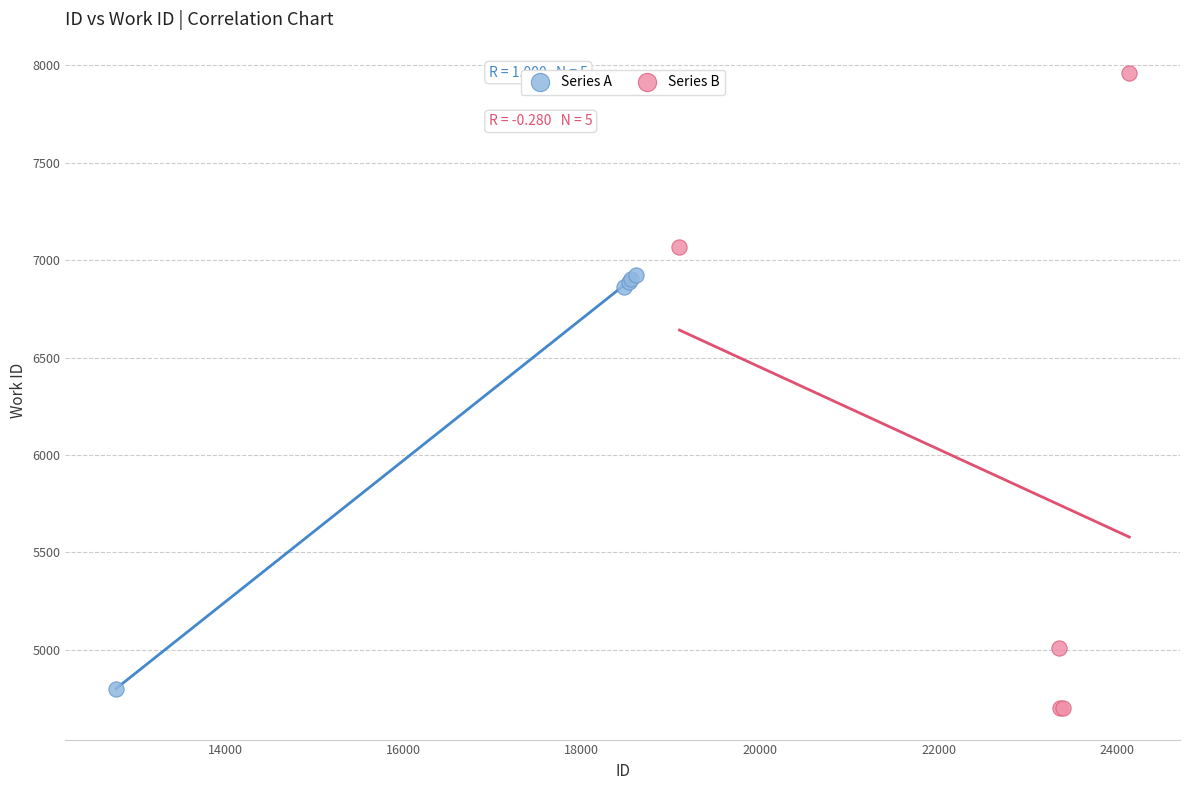

Which series reaches the maximum Y coordinate?

Series B